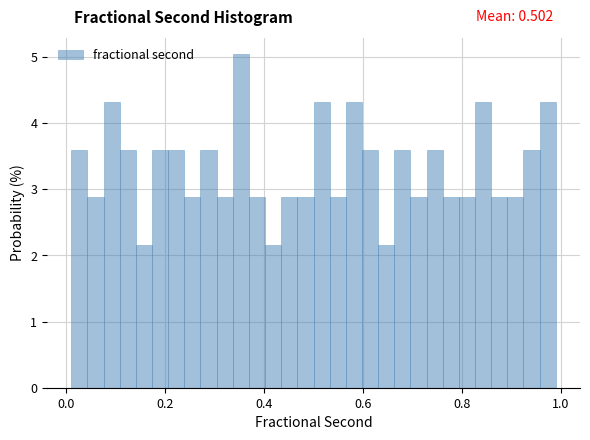

Read against the x-axis, roughly where is the centre of the tallest bar?

0.36